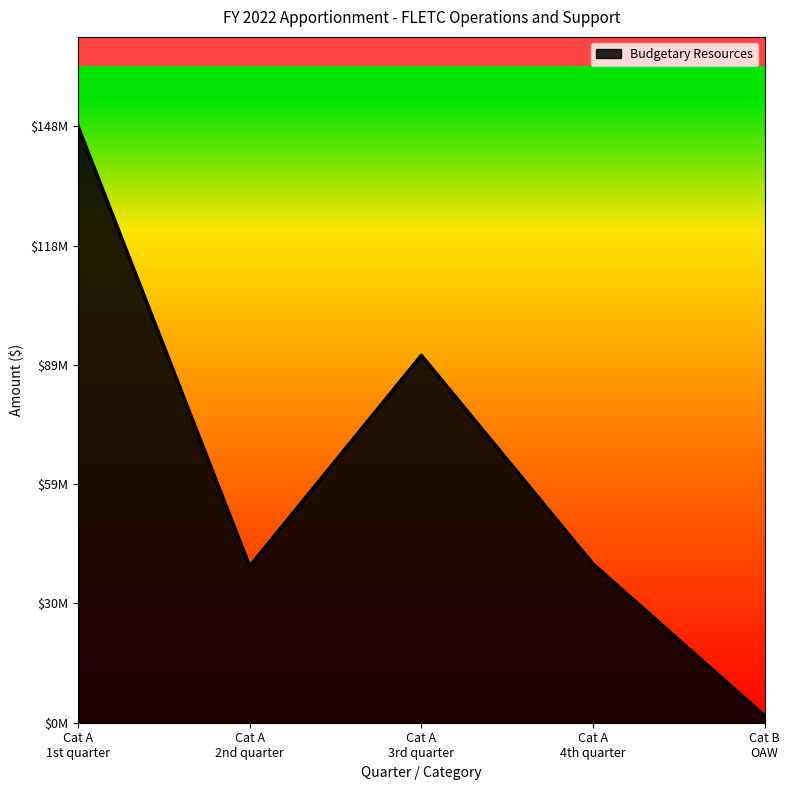

Does the chart display data point markers on the line(s)?

No